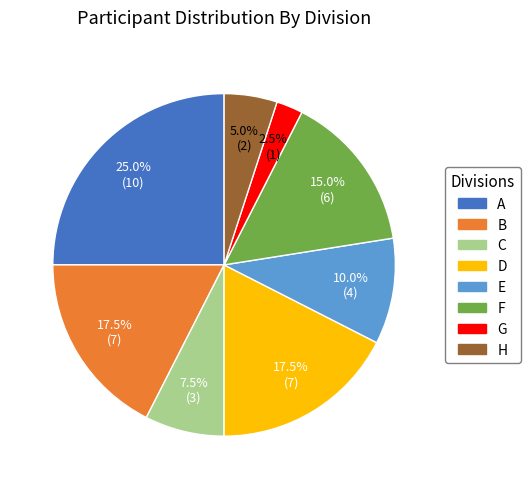

Does F represent more than half of the total?

No